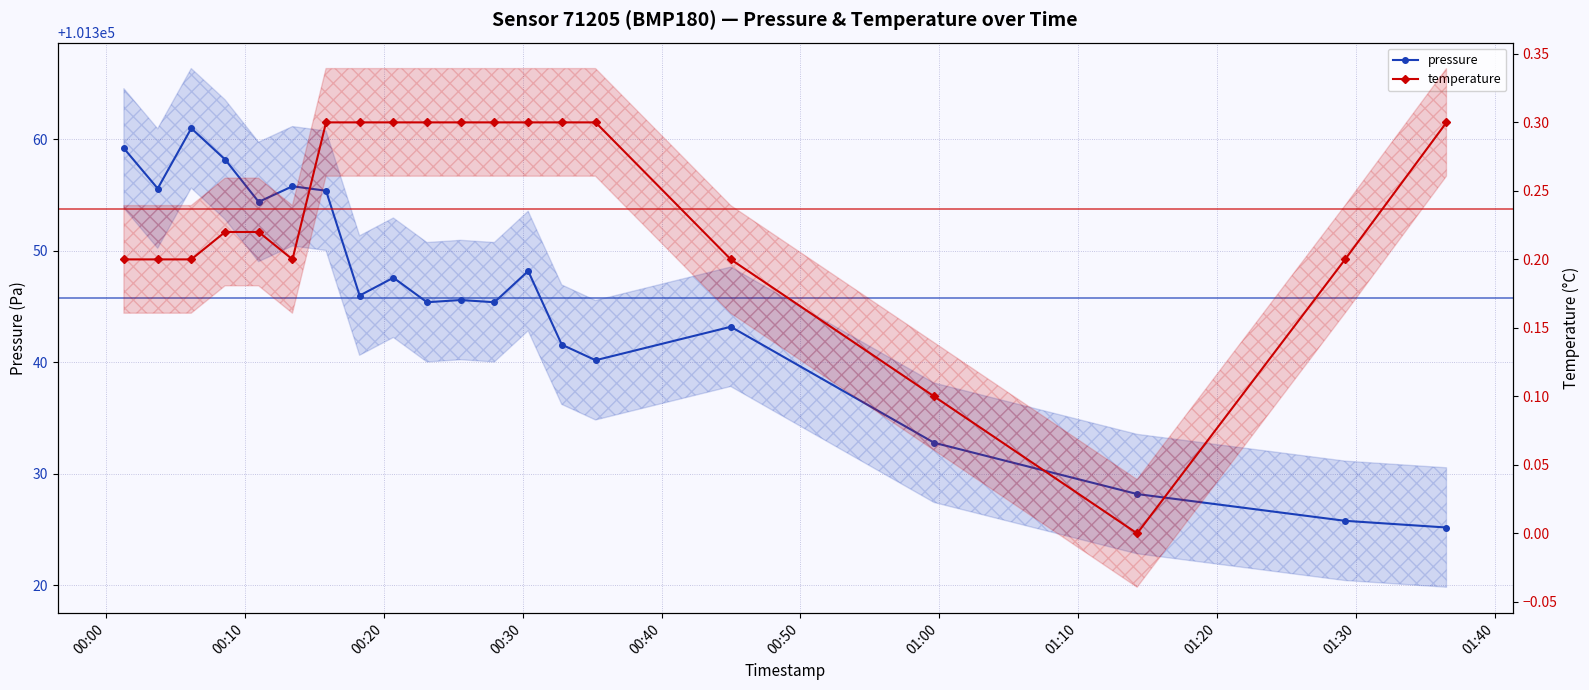

What position from the left is 01:20?

9